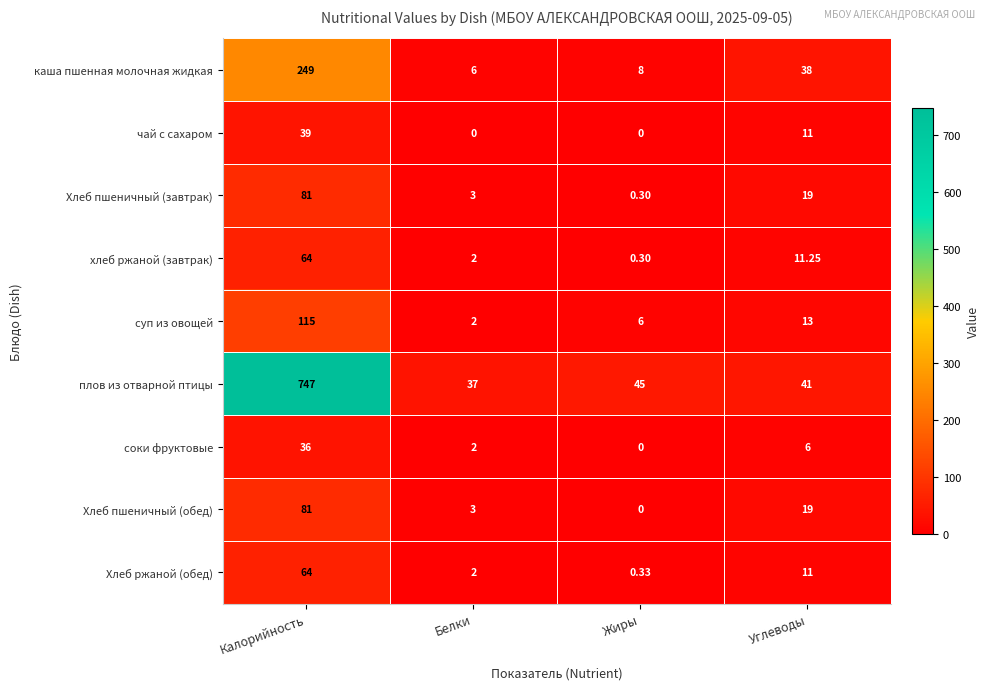

List the labels in order of соки фруктовые value, largest first.

Калорийность, Углеводы, Белки, Жиры